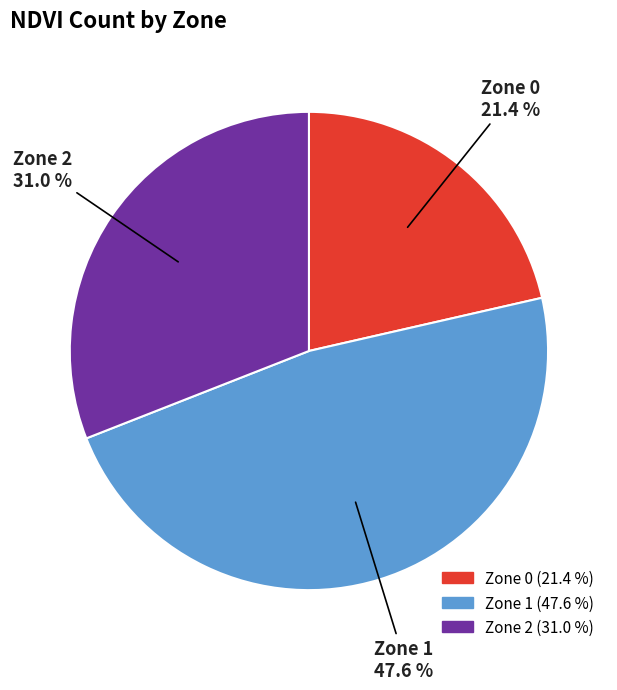

The Zone 2 slice represents 39% of the pie. True or false?

False